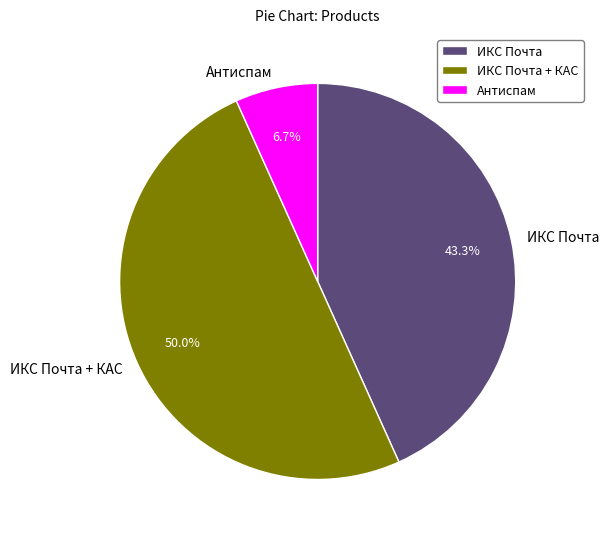

What is the smallest slice in the pie chart?

Антиспам